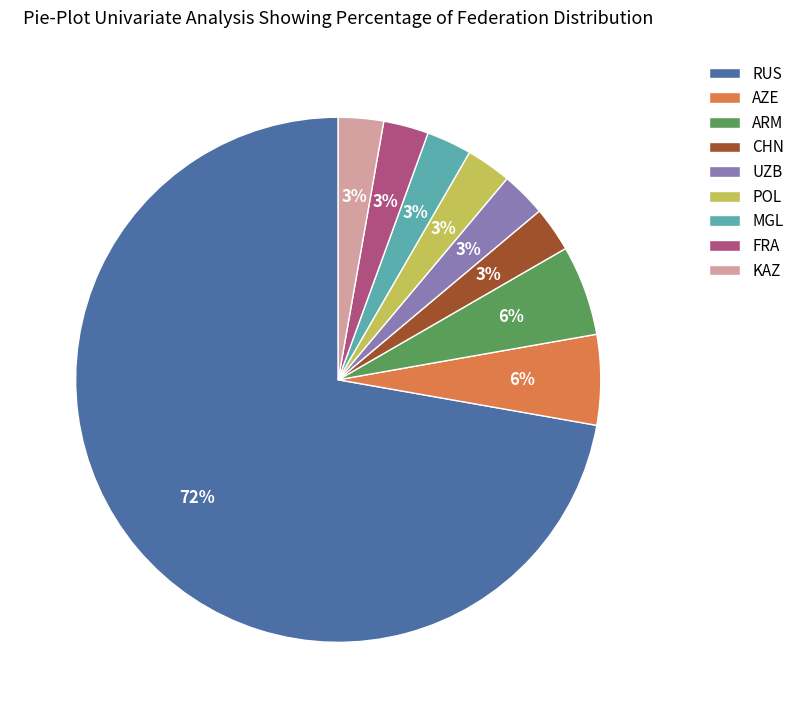

Does UZB account for over 50% of the chart?

No